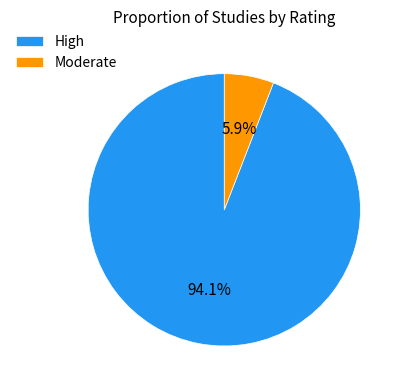

What is the largest slice in the pie chart?

High